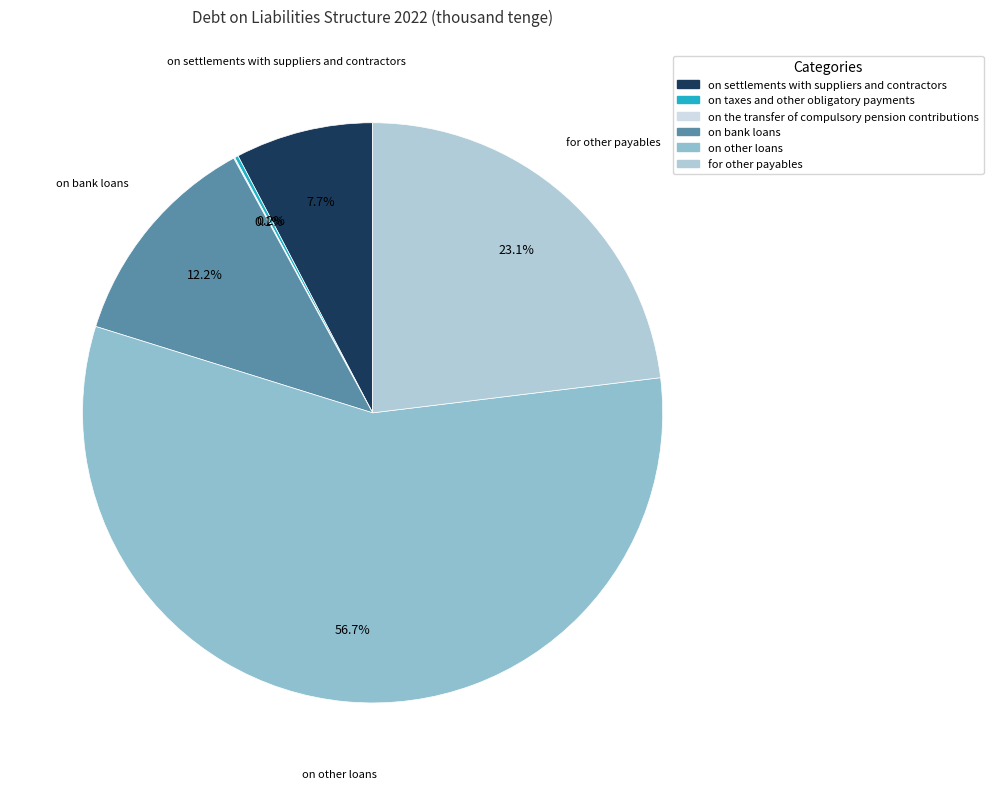

What is the largest slice in the pie chart?

on other loans